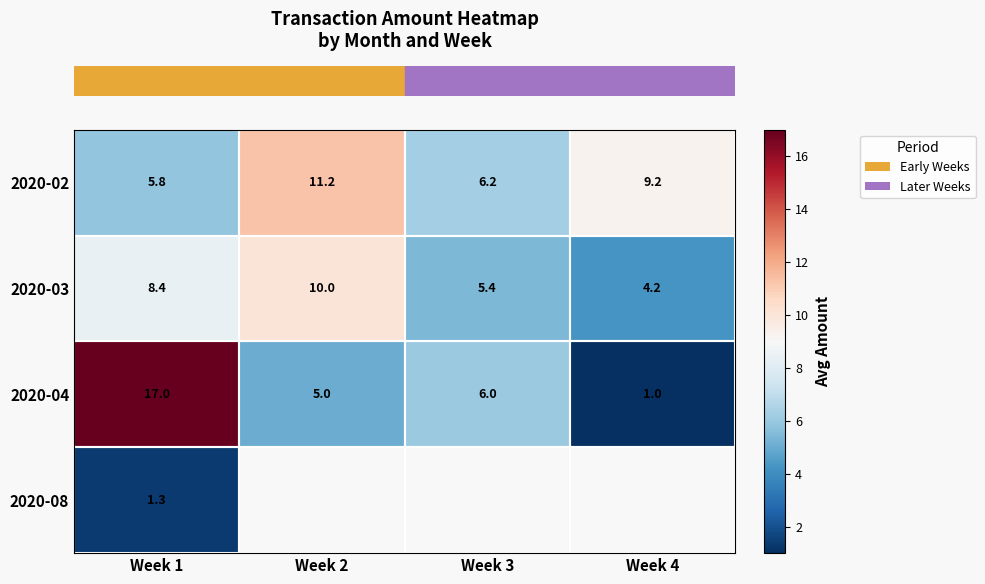

The value of row_2 at Week 2 is 8.6. True or false?

False